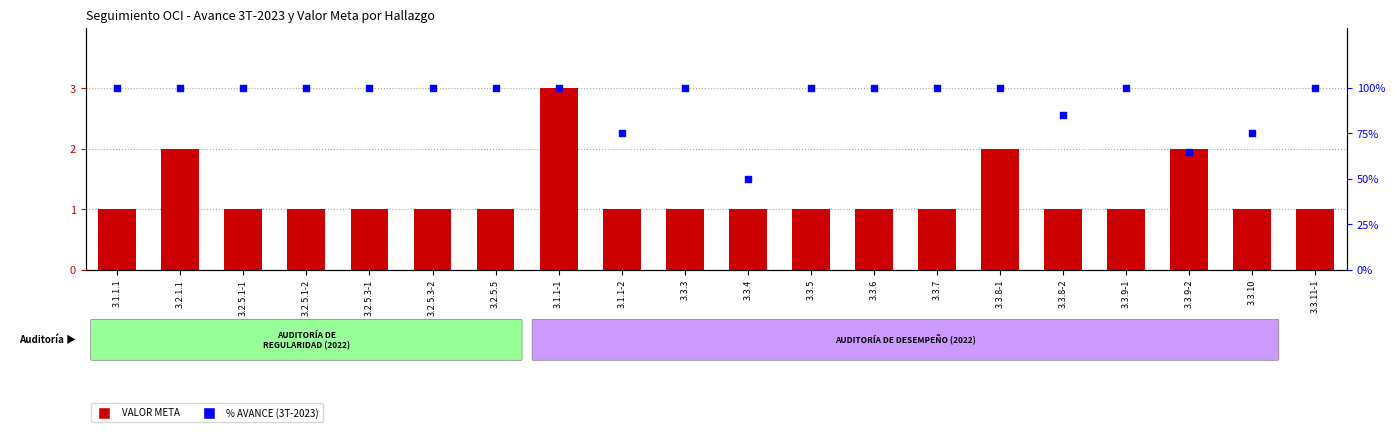

What is the total value across all series at 3.2.1.1?

102